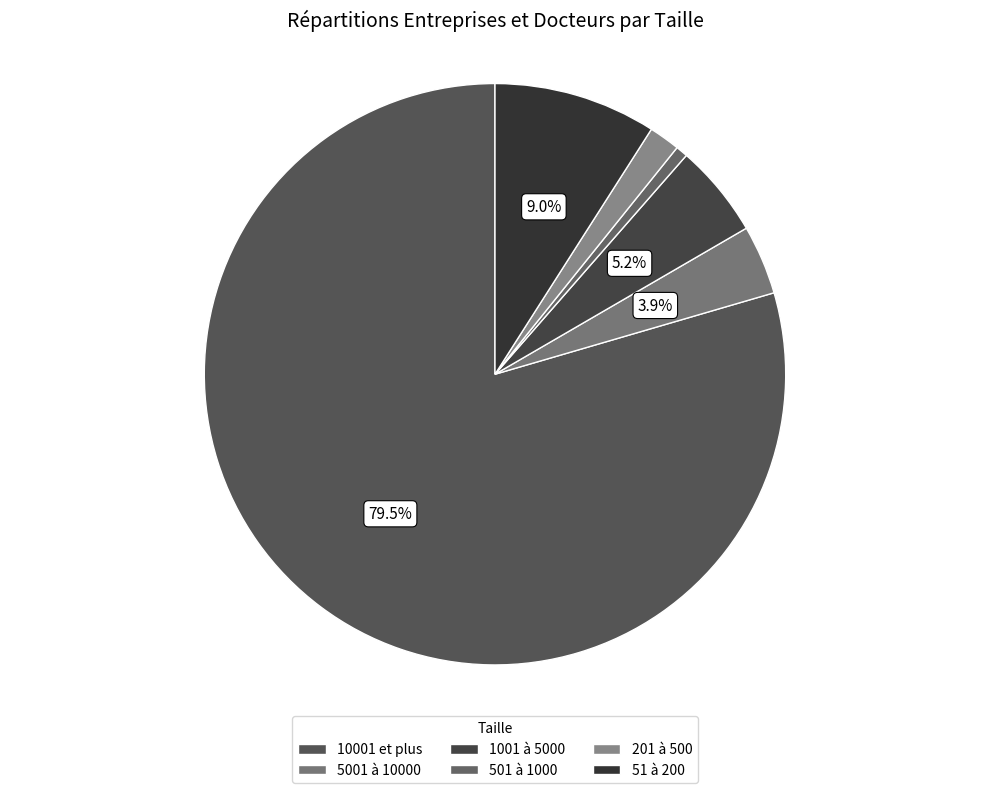

Is 10001 et plus the majority of the pie?

Yes